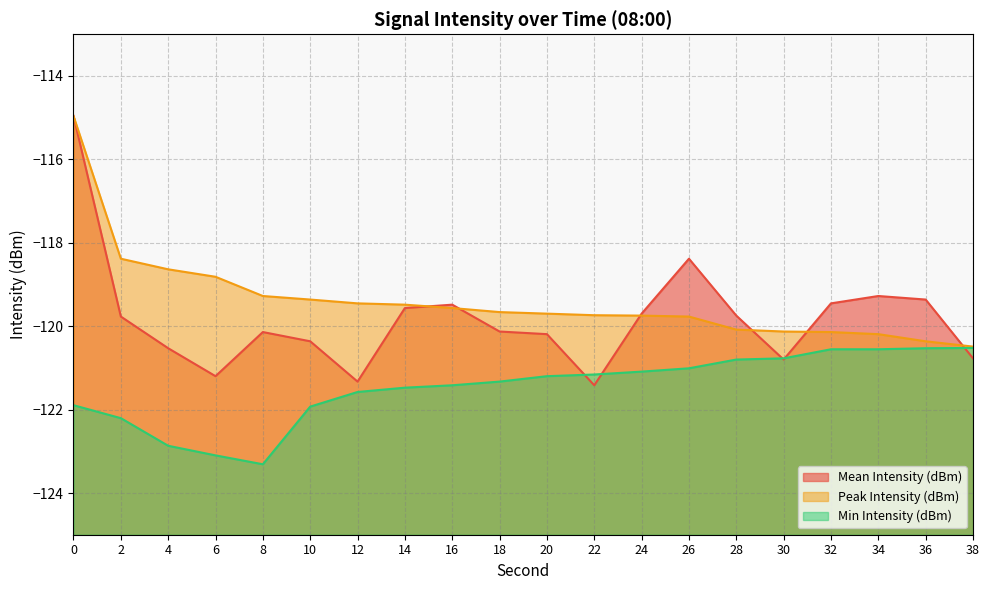

True or false: Peak Intensity (dBm) and Min Intensity (dBm) intersect in this chart.

False